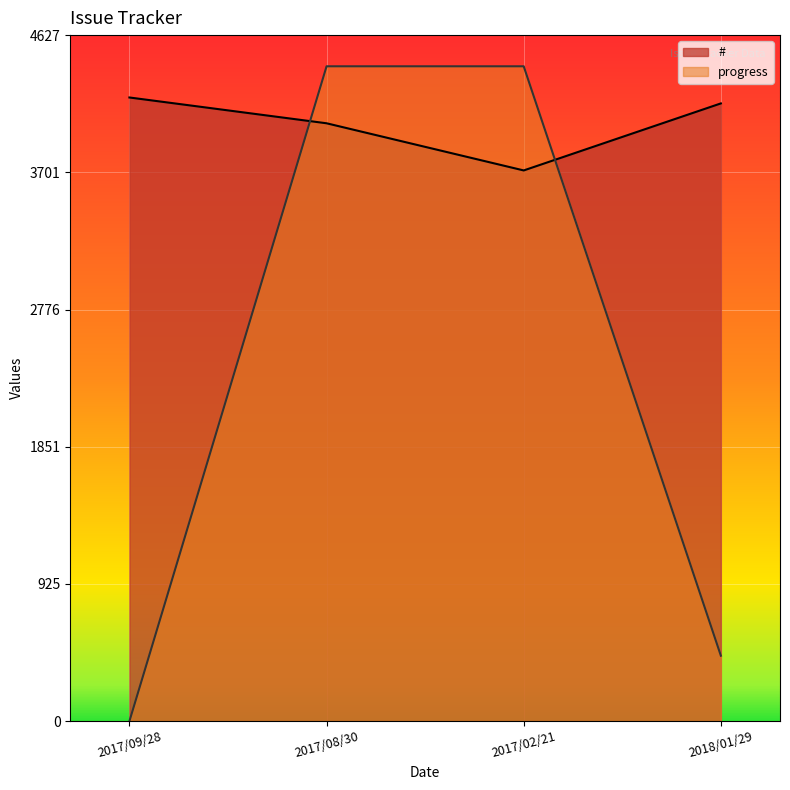

Where do # and progress first cross each other?

2017/09/28 and 2017/08/30